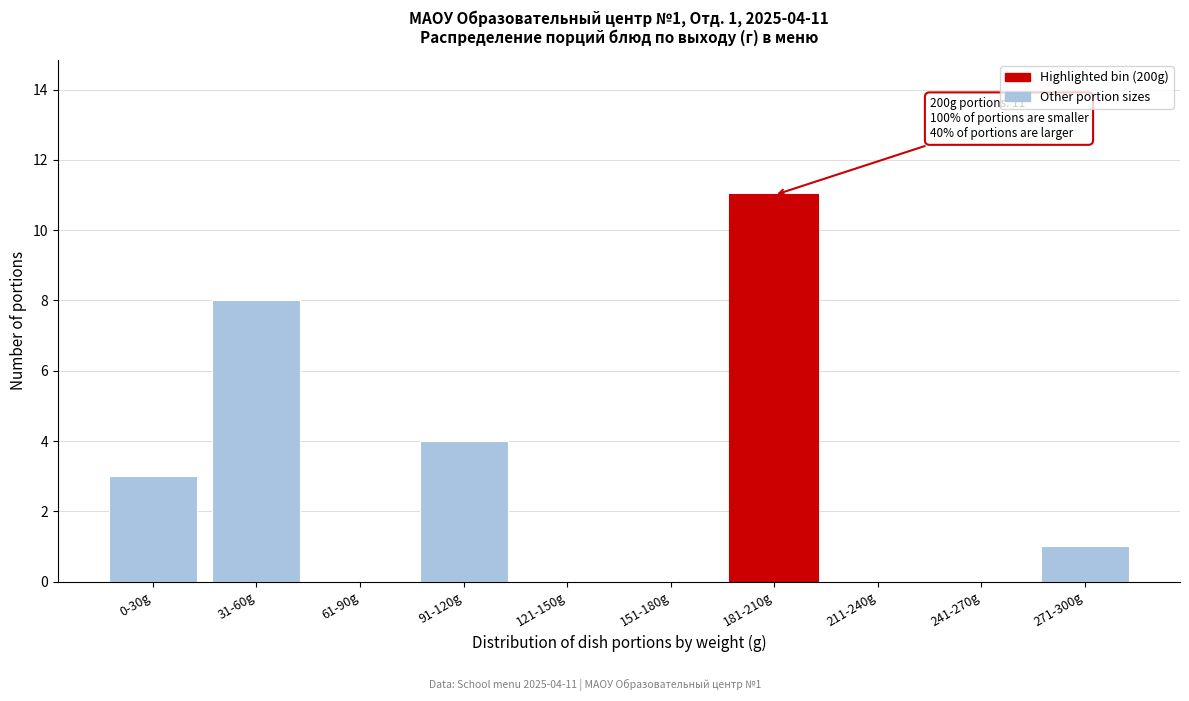

Reading right to left, what are all the values shown in this chart?

271-300g=1	241-270g=0	211-240g=0	181-210g=11	151-180g=0	121-150g=0	91-120g=4	61-90g=0	31-60g=8	0-30g=3